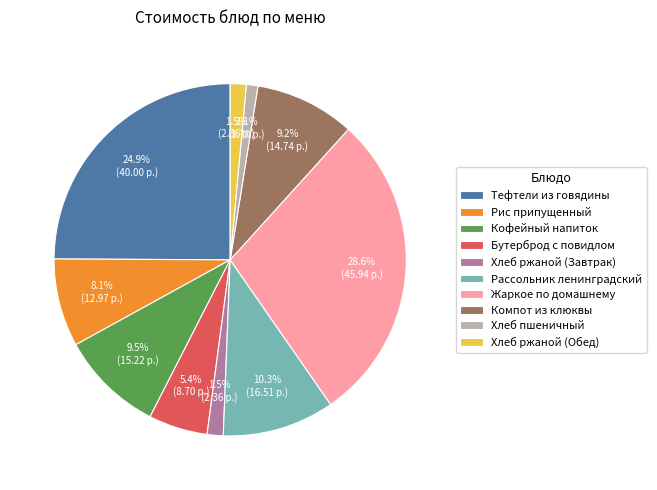

To the nearest percent, what portion does Рассольник ленинградский represent?

10%